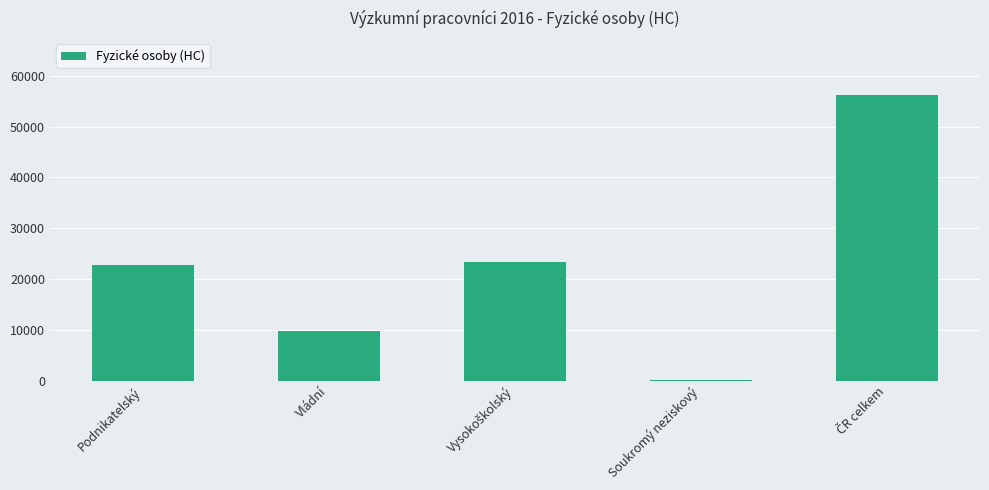

True or false: the data shows 9865.0 at Vládní.

True